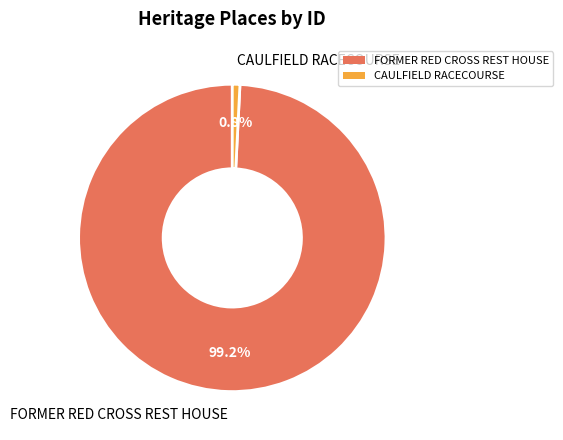

Between FORMER RED CROSS REST HOUSE and CAULFIELD RACECOURSE, which is larger?

FORMER RED CROSS REST HOUSE